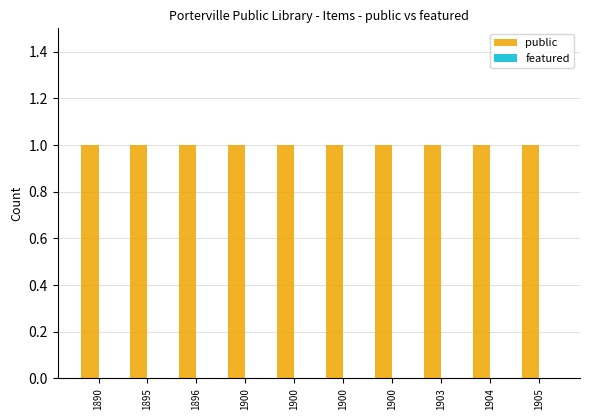

Are the bars grouped side by side (vs. stacked)?

Yes